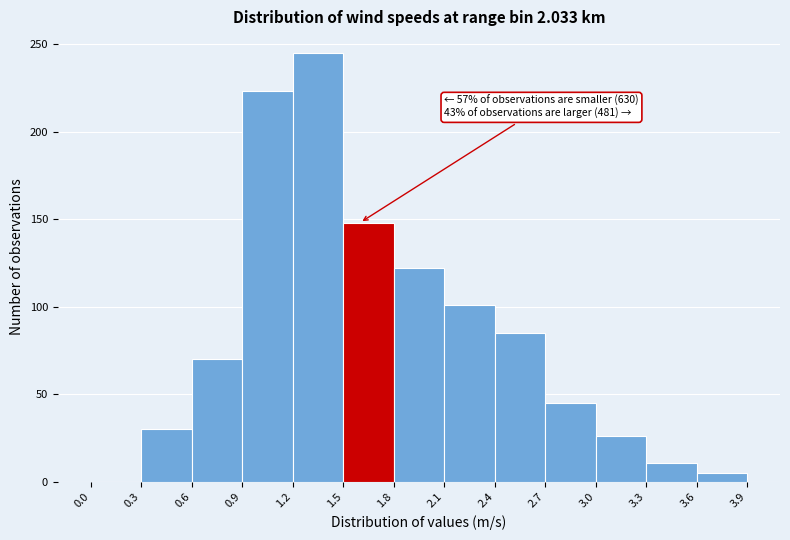

Which range on the x-axis has the tallest bar?

1.2 to 1.5